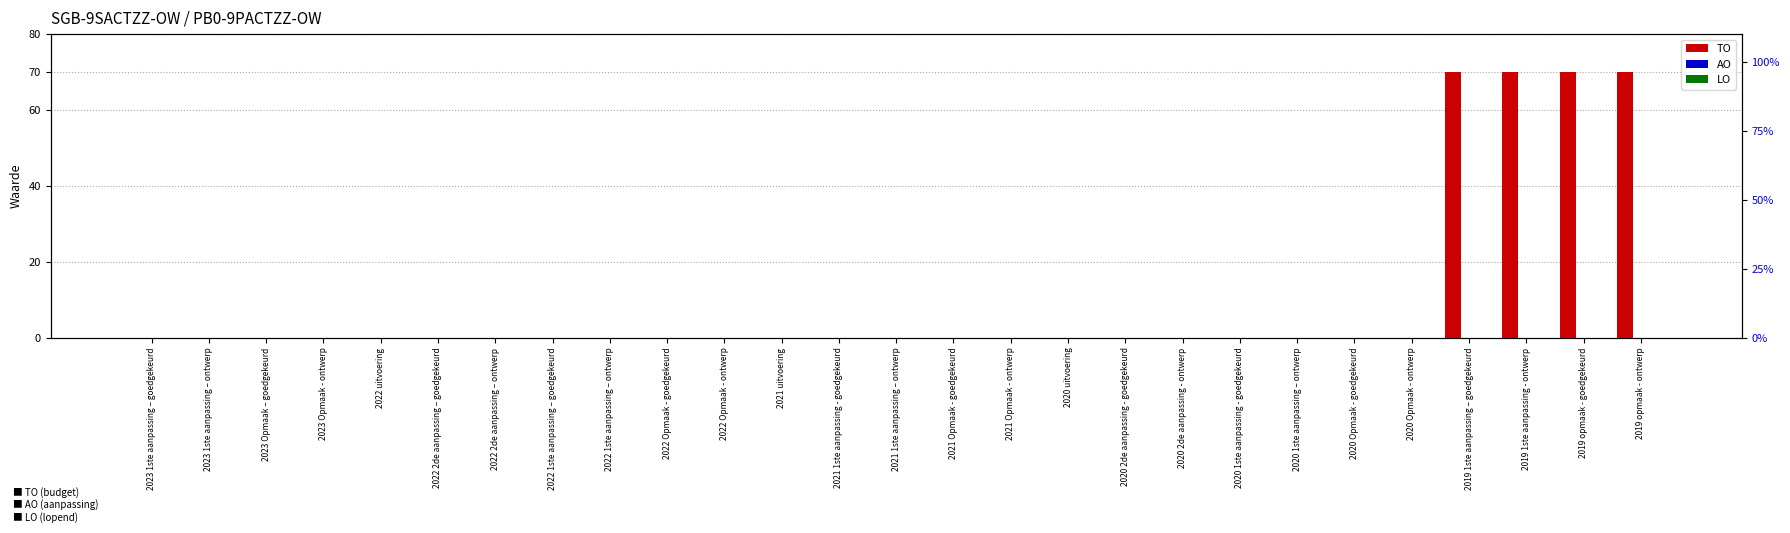

Reading left to right, list all the values displayed in this chart.

TO: 2023 1ste aanpassing – goedgekeurd=0	2023 1ste aanpassing – ontwerp=0	2023 Opmaak – goedgekeurd=0	2023 Opmaak - ontwerp=0	2022 uitvoering=0	2022 2de aanpassing – goedgekeurd=0	2022 2de aanpassing – ontwerp=0	2022 1ste aanpassing – goedgekeurd=0	2022 1ste aanpassing – ontwerp=0	2022 Opmaak - goedgekeurd=0	2022 Opmaak - ontwerp=0	2021 uitvoering=0	2021 1ste aanpassing - goedgekeurd=0	2021 1ste aanpassing – ontwerp=0	2021 Opmaak - goedgekeurd=0	2021 Opmaak - ontwerp=0	2020 uitvoering=0	2020 2de aanpassing - goedgekeurd=0	2020 2de aanpassing - ontwerp=0	2020 1ste aanpassing - goedgekeurd=0	2020 1ste aanpassing – ontwerp=0	2020 Opmaak - goedgekeurd=0	2020 Opmaak - ontwerp=0	2019 1ste aanpassing – goedgekeurd=70	2019 1ste aanpassing - ontwerp=70	2019 opmaak - goedgekeurd=70	2019 opmaak - ontwerp=70
AO: 2023 1ste aanpassing – goedgekeurd=0	2023 1ste aanpassing – ontwerp=0	2023 Opmaak – goedgekeurd=0	2023 Opmaak - ontwerp=0	2022 uitvoering=0	2022 2de aanpassing – goedgekeurd=0	2022 2de aanpassing – ontwerp=0	2022 1ste aanpassing – goedgekeurd=0	2022 1ste aanpassing – ontwerp=0	2022 Opmaak - goedgekeurd=0	2022 Opmaak - ontwerp=0	2021 uitvoering=0	2021 1ste aanpassing - goedgekeurd=0	2021 1ste aanpassing – ontwerp=0	2021 Opmaak - goedgekeurd=0	2021 Opmaak - ontwerp=0	2020 uitvoering=0	2020 2de aanpassing - goedgekeurd=0	2020 2de aanpassing - ontwerp=0	2020 1ste aanpassing - goedgekeurd=0	2020 1ste aanpassing – ontwerp=0	2020 Opmaak - goedgekeurd=0	2020 Opmaak - ontwerp=0	2019 1ste aanpassing – goedgekeurd=0	2019 1ste aanpassing - ontwerp=0	2019 opmaak - goedgekeurd=0	2019 opmaak - ontwerp=0
LO: 2023 1ste aanpassing – goedgekeurd=0	2023 1ste aanpassing – ontwerp=0	2023 Opmaak – goedgekeurd=0	2023 Opmaak - ontwerp=0	2022 uitvoering=0	2022 2de aanpassing – goedgekeurd=0	2022 2de aanpassing – ontwerp=0	2022 1ste aanpassing – goedgekeurd=0	2022 1ste aanpassing – ontwerp=0	2022 Opmaak - goedgekeurd=0	2022 Opmaak - ontwerp=0	2021 uitvoering=0	2021 1ste aanpassing - goedgekeurd=0	2021 1ste aanpassing – ontwerp=0	2021 Opmaak - goedgekeurd=0	2021 Opmaak - ontwerp=0	2020 uitvoering=0	2020 2de aanpassing - goedgekeurd=0	2020 2de aanpassing - ontwerp=0	2020 1ste aanpassing - goedgekeurd=0	2020 1ste aanpassing – ontwerp=0	2020 Opmaak - goedgekeurd=0	2020 Opmaak - ontwerp=0	2019 1ste aanpassing – goedgekeurd=0	2019 1ste aanpassing - ontwerp=0	2019 opmaak - goedgekeurd=0	2019 opmaak - ontwerp=0